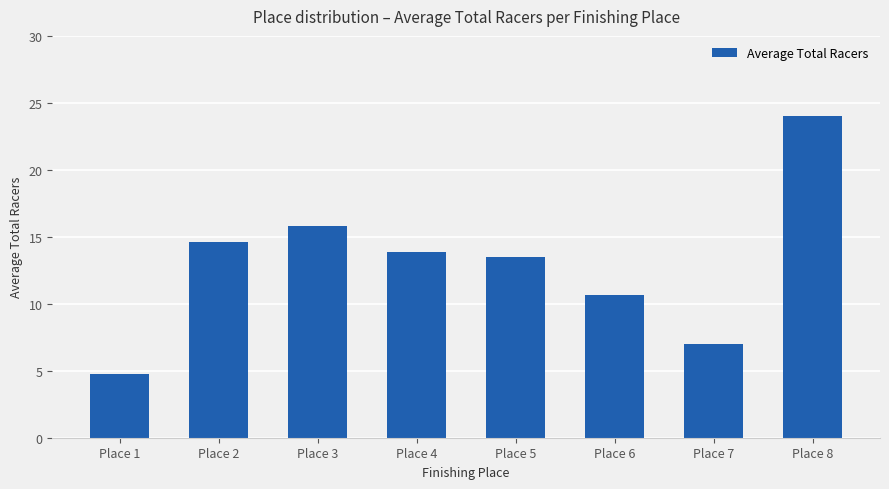

Reading left to right, list all the values displayed in this chart.

4.7	14.6	15.8	13.9	13.5	10.7	7.0	24.0